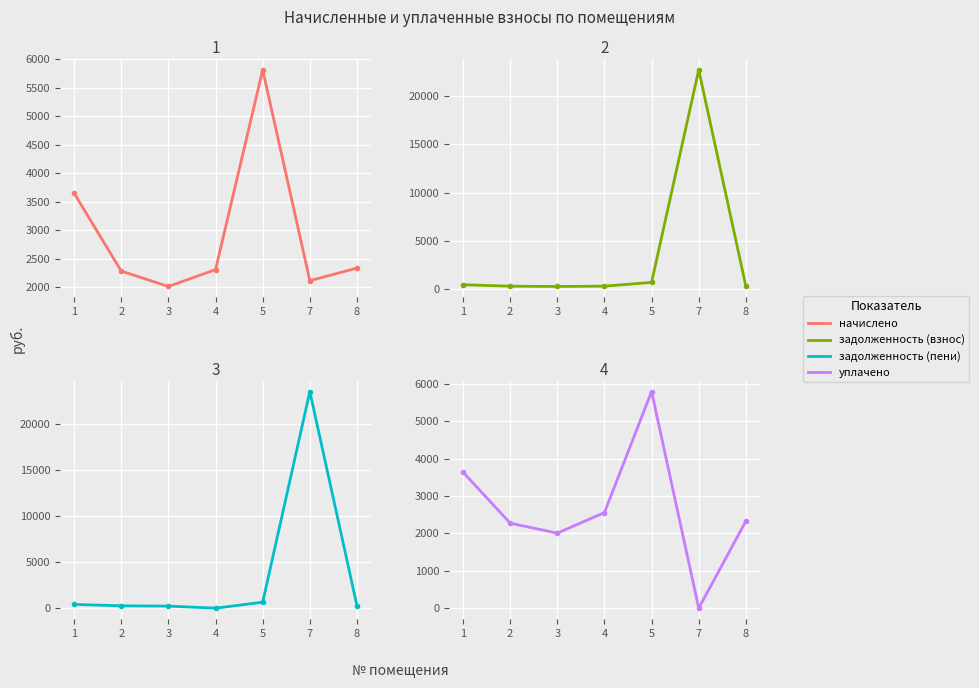

Is the value of задолженность (пени) at 5 greater than the value of уплачено at 1?

No